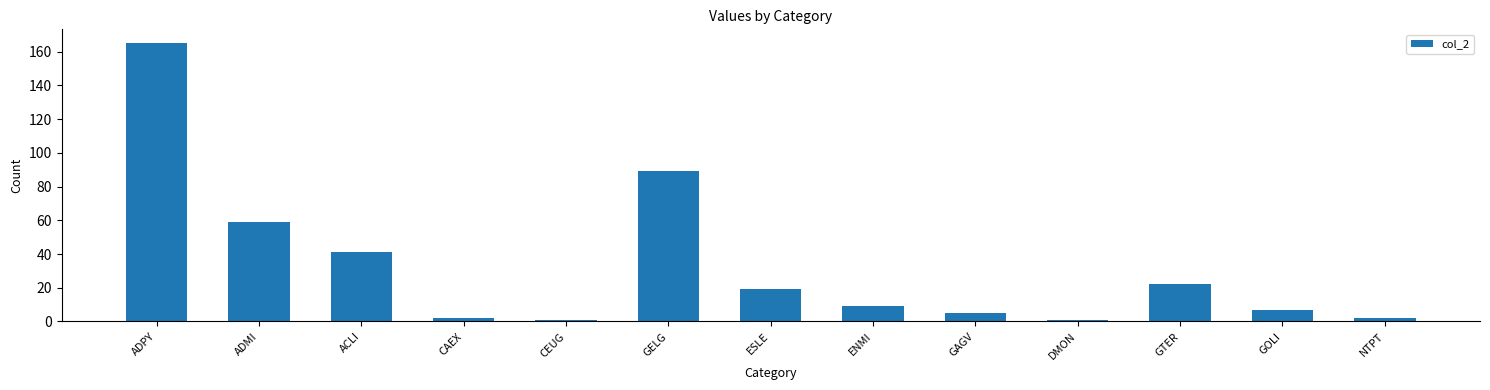

Reading left to right, list all the values displayed in this chart.

165	59	41	2	1	89	19	9	5	1	22	7	2